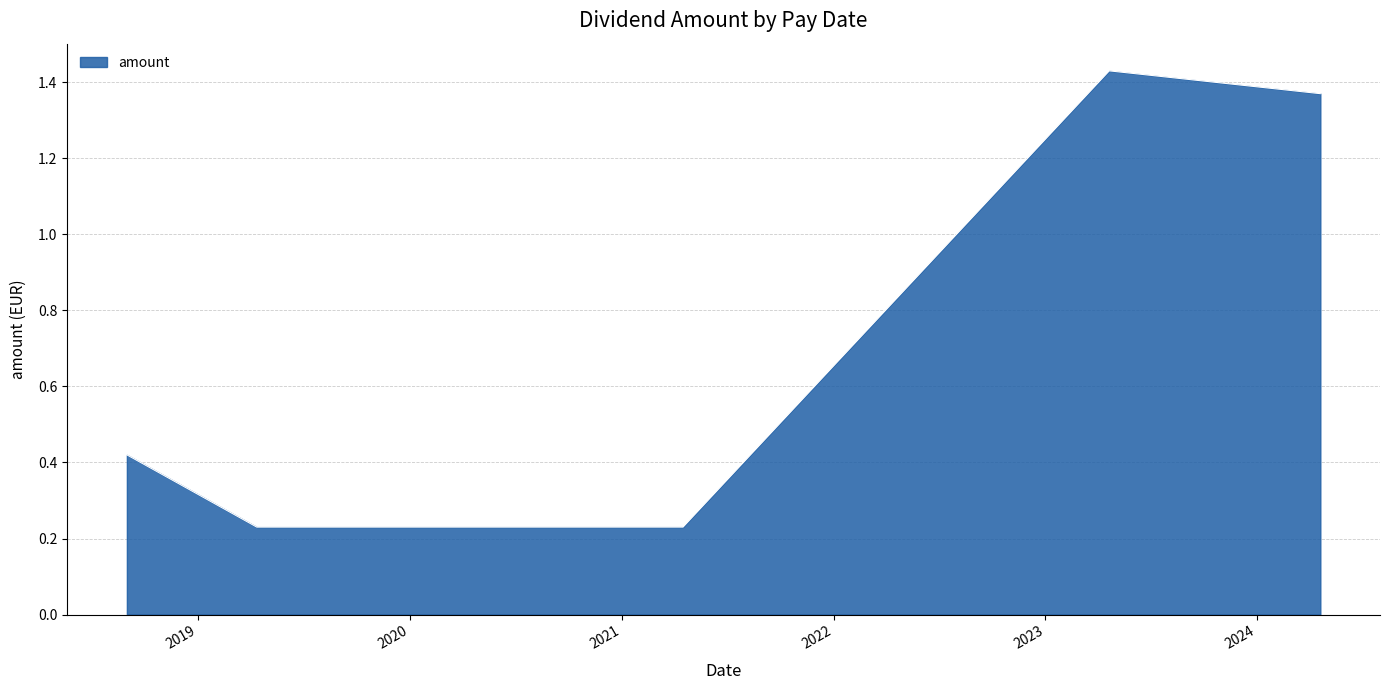

What is the sum of all values?

3.9